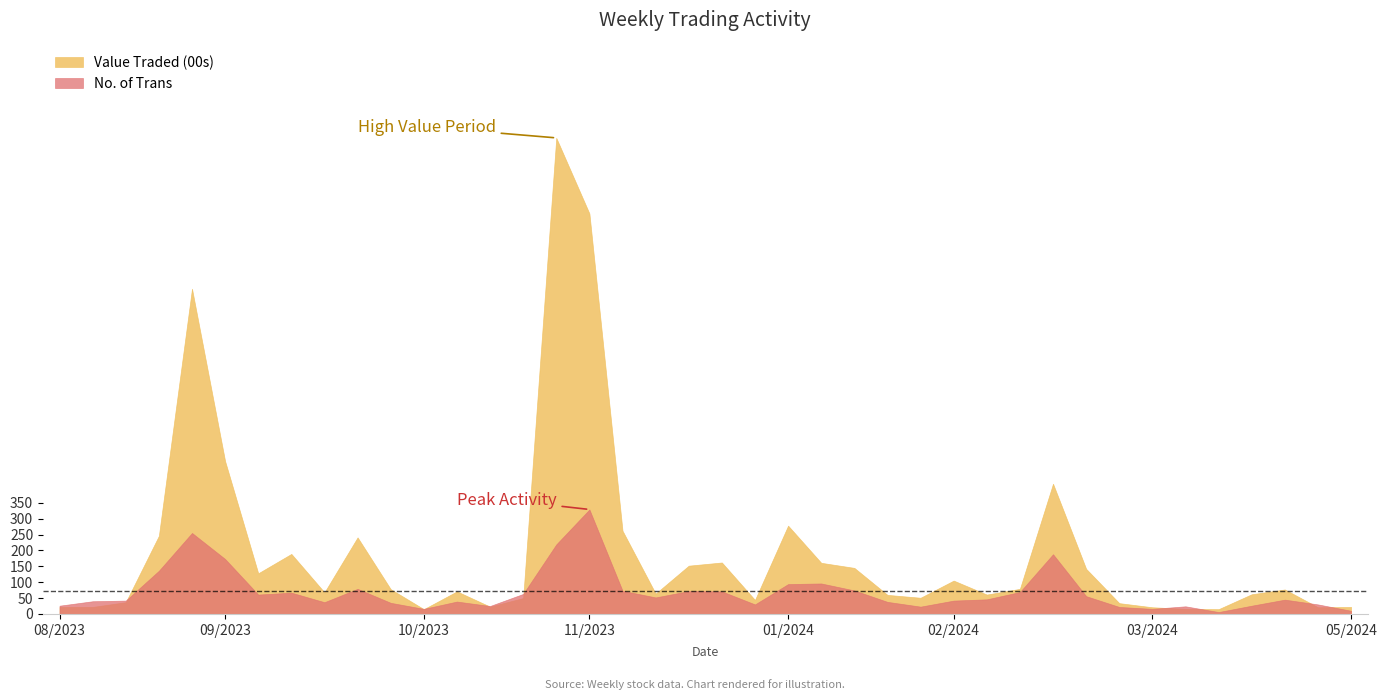

Which has a higher value, 21/04/2024 or 04/02/2024?

21/04/2024